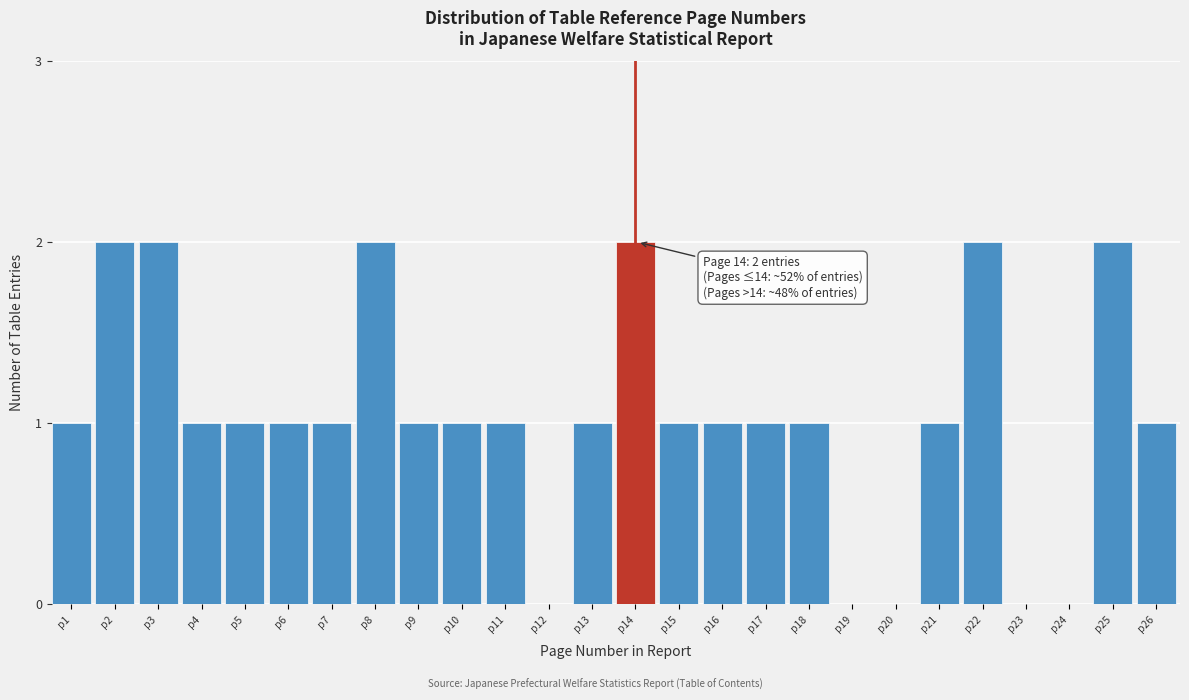

Reading left to right, transcribe all the data shown in this chart.

p1=1	p2=2	p3=2	p4=1	p5=1	p6=1	p7=1	p8=2	p9=1	p10=1	p11=1	p12=0	p13=1	p14=2	p15=1	p16=1	p17=1	p18=1	p19=0	p20=0	p21=1	p22=2	p23=0	p24=0	p25=2	p26=1